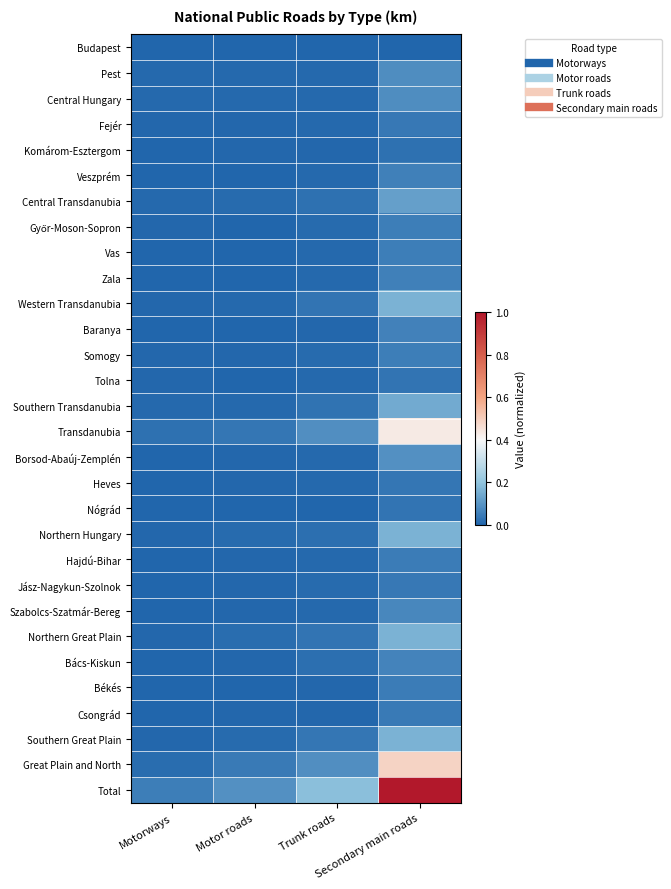

Rank the series at Motorways from lowest to highest value.

Vas, Nógrád, Jász-Nagykun-Szolnok, Békés, Veszprém, Szabolcs-Szatmár-Bereg, Budapest, Komárom-Esztergom, Csongrád, Baranya, Zala, Borsod-Abaúj-Zemplén, Heves, Bács-Kiskun, Hajdú-Bihar, Győr-Moson-Sopron, Tolna, Northern Great Plain, Somogy, Southern Great Plain, Fejér, Northern Hungary, Western Transdanubia, Central Transdanubia, Pest, Southern Transdanubia, Central Hungary, Great Plain and North, Transdanubia, Total